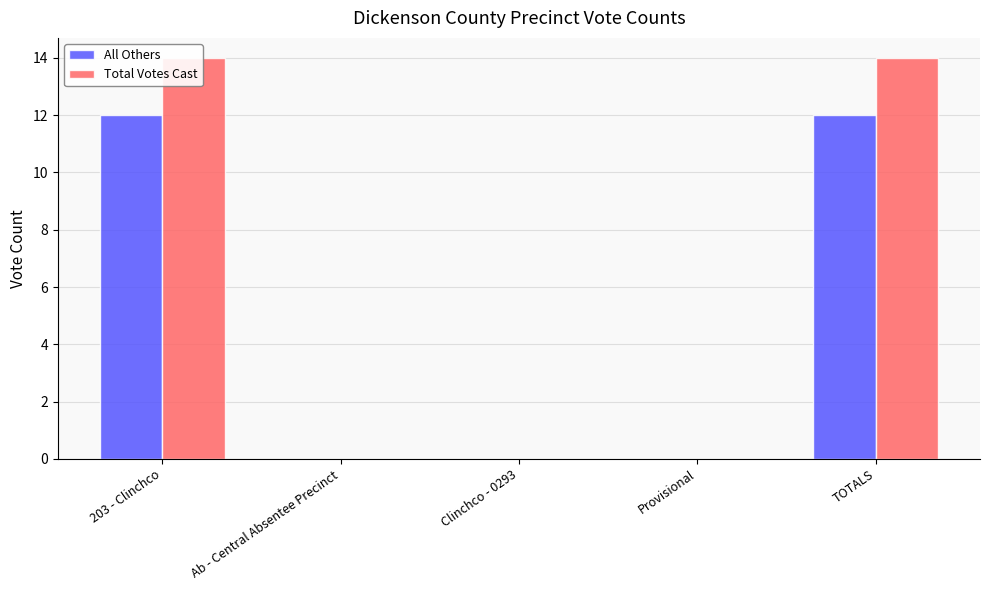

Which has a higher value, Ab - Central Absentee Precinct or Provisional?

Ab - Central Absentee Precinct